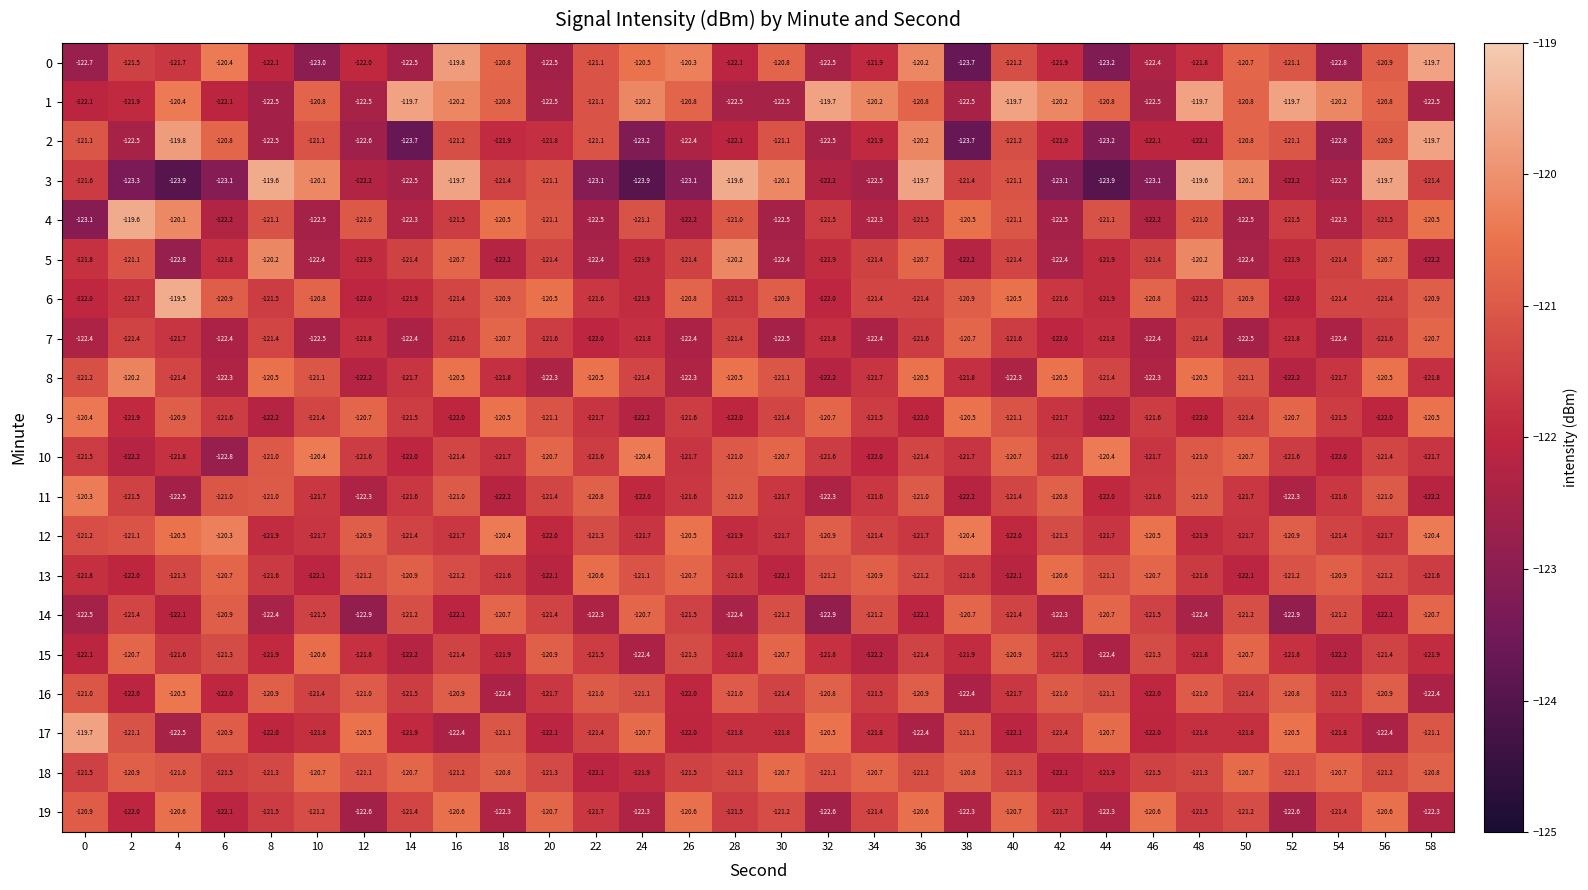

At how many categories does at least one series exceed -123?

30